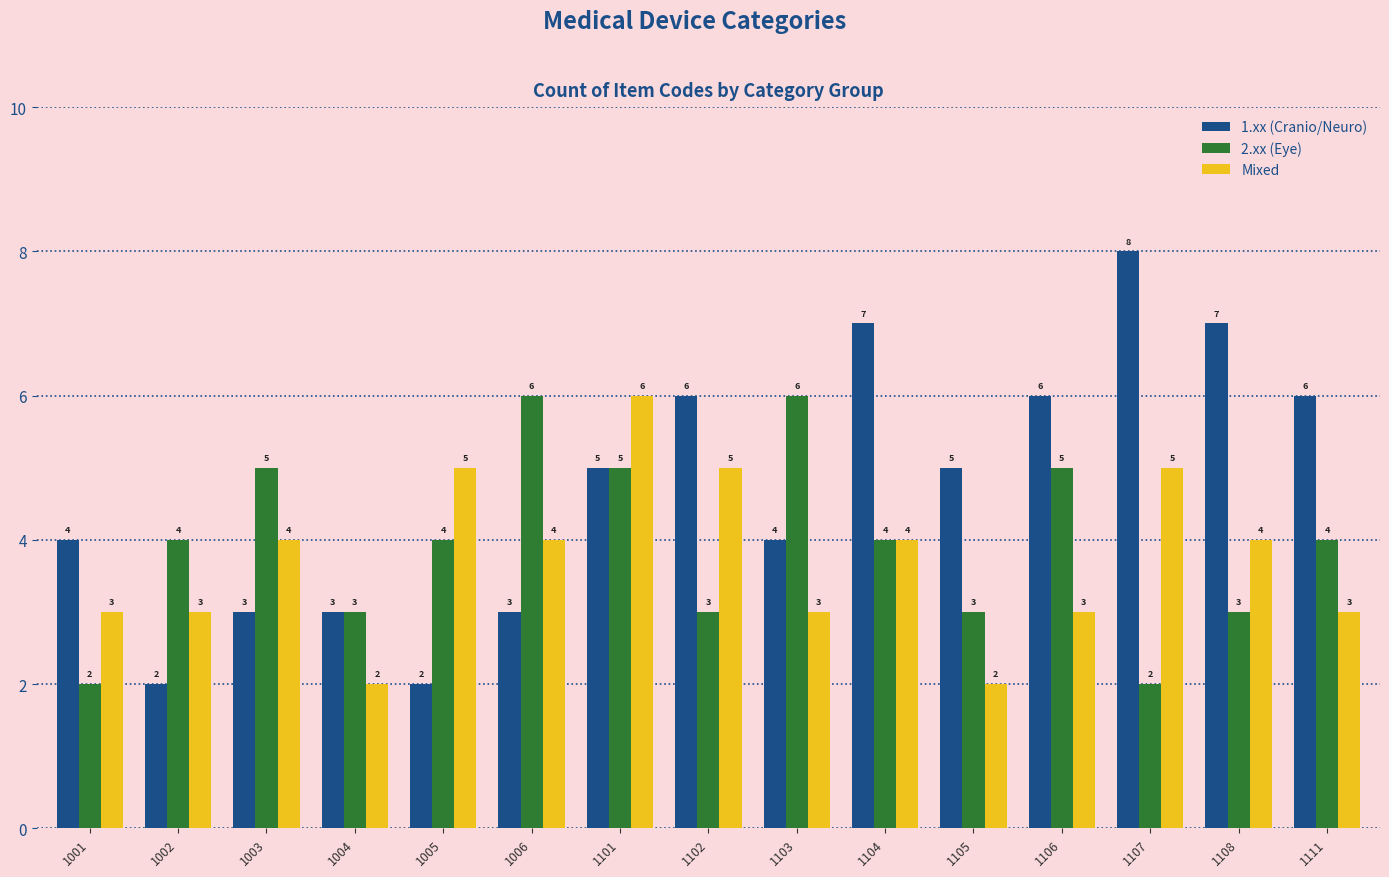

Rank the series at 1103 from highest to lowest value.

2.xx (Eye), 1.xx (Cranio/Neuro), Mixed